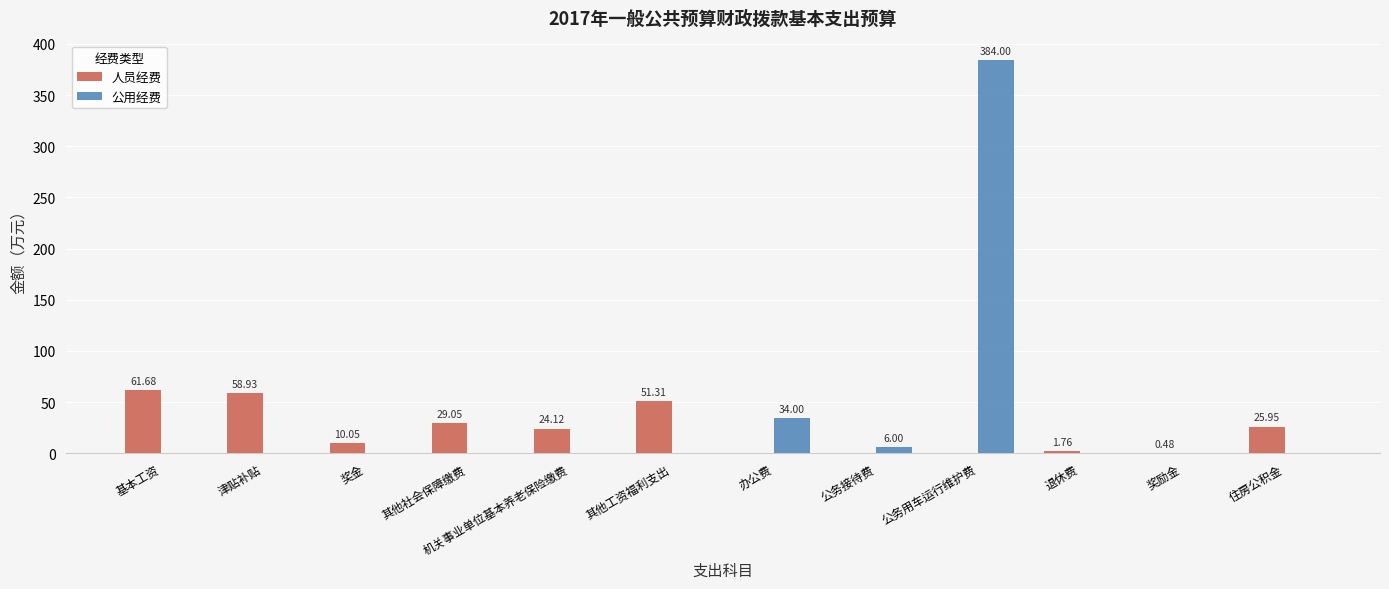

What is the sum of all 人员经费 values?

263.3